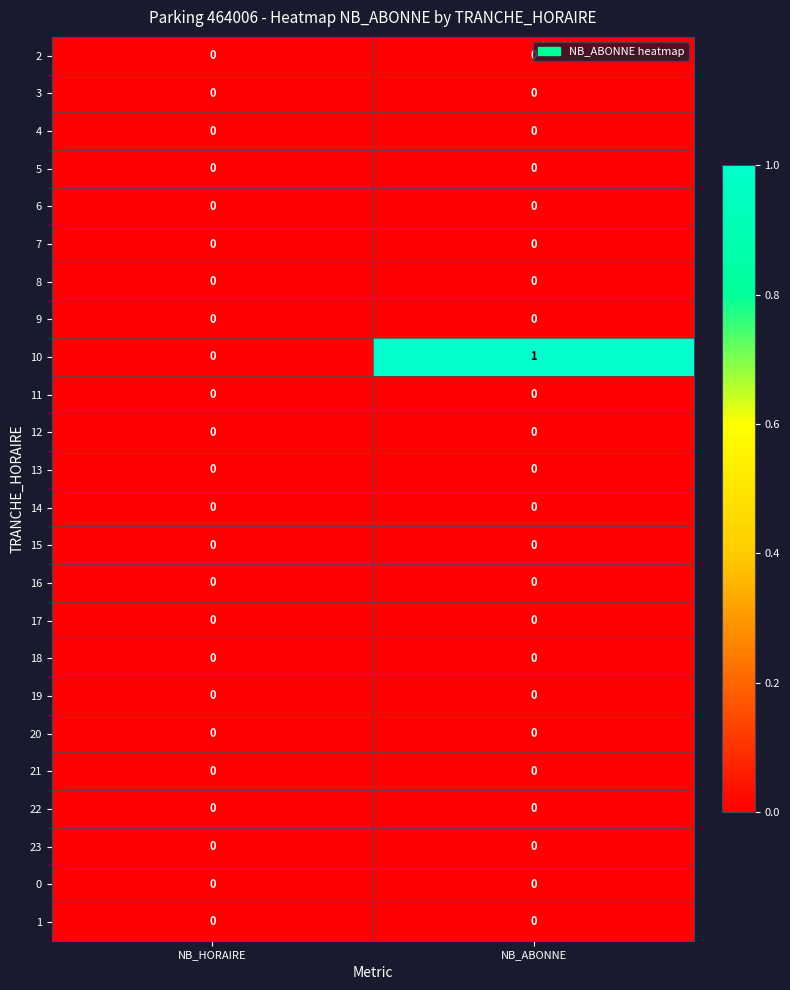

The value of 22 at NB_ABONNE is 0. True or false?

True